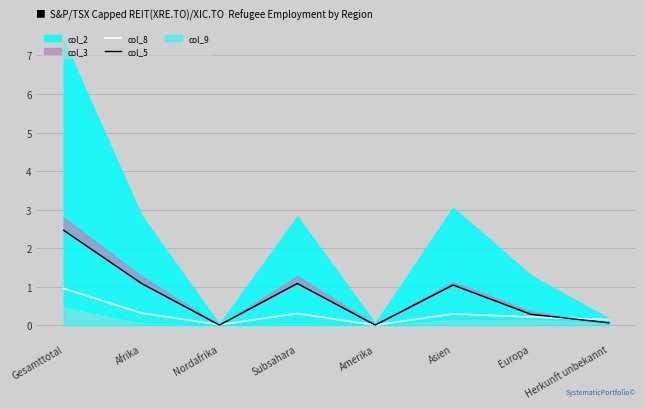

What is the label of the 6th point from the right?

Nordafrika